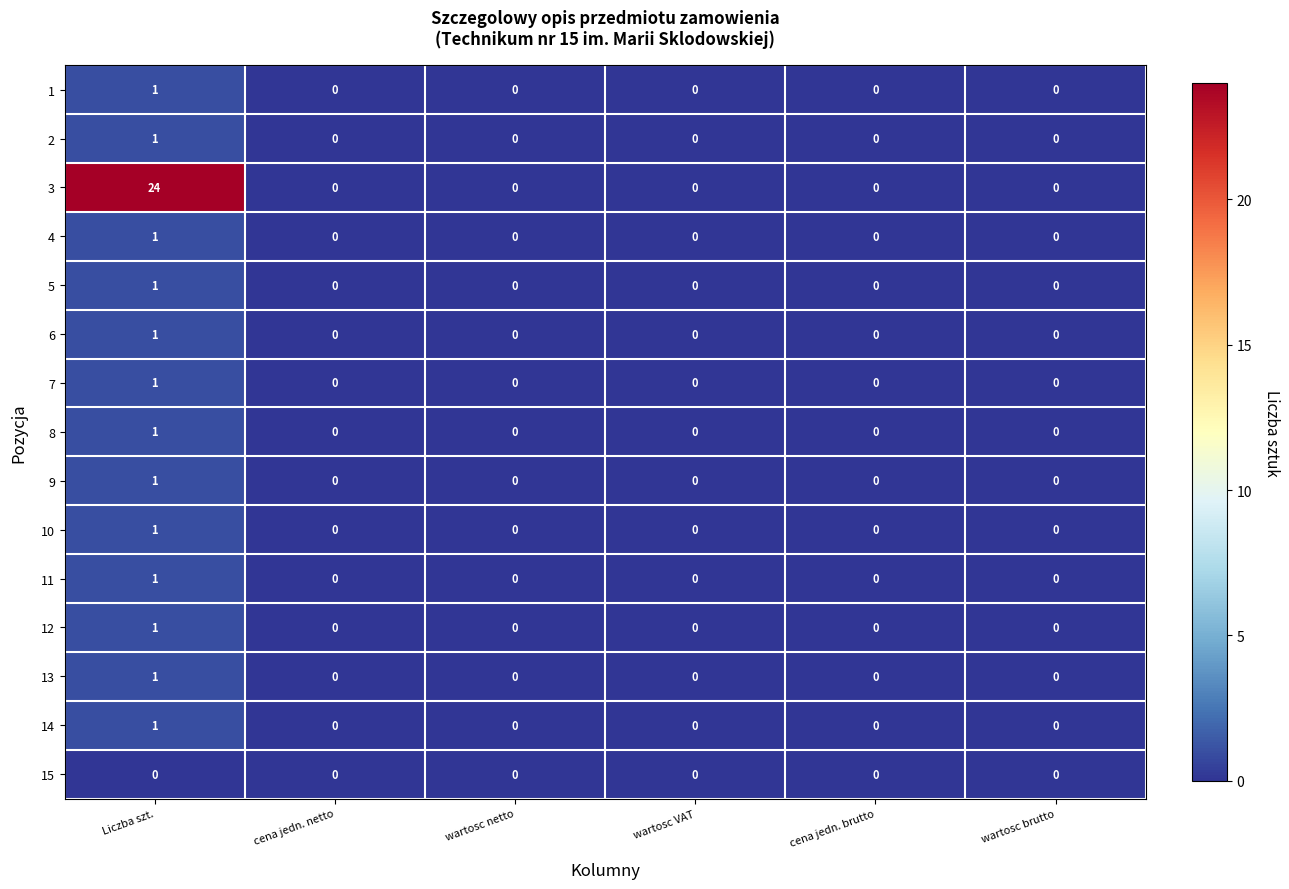

Is it true that 3 equals 11 at wartosc brutto?

False